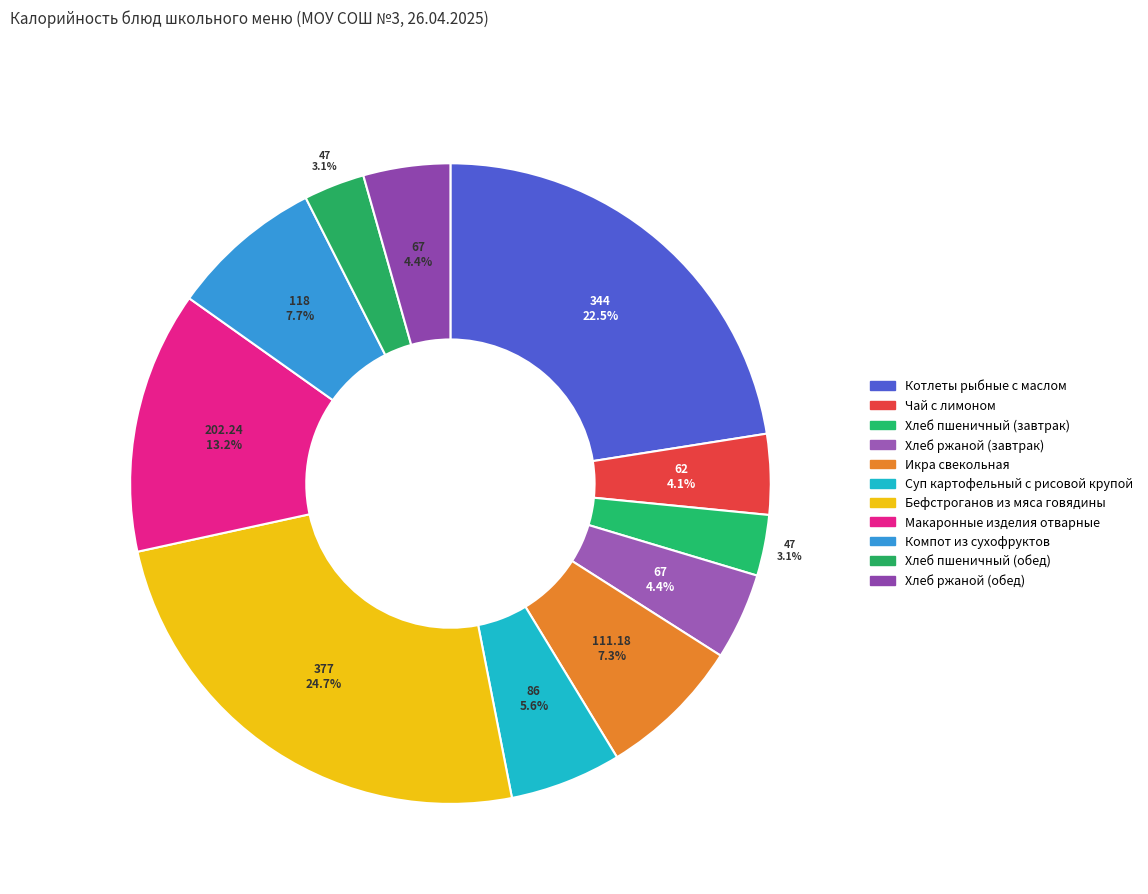

How much of the chart is everything except Хлеб пшеничный (завтрак)?

96.9%